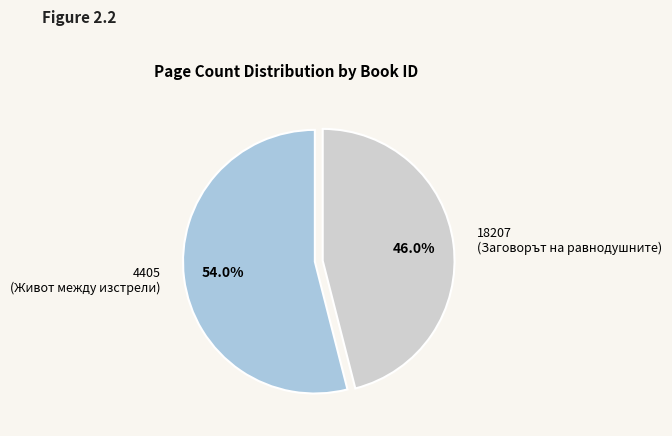

What portion of the pie excludes 18207 (Заговорът на равнодушните)?

54.0%